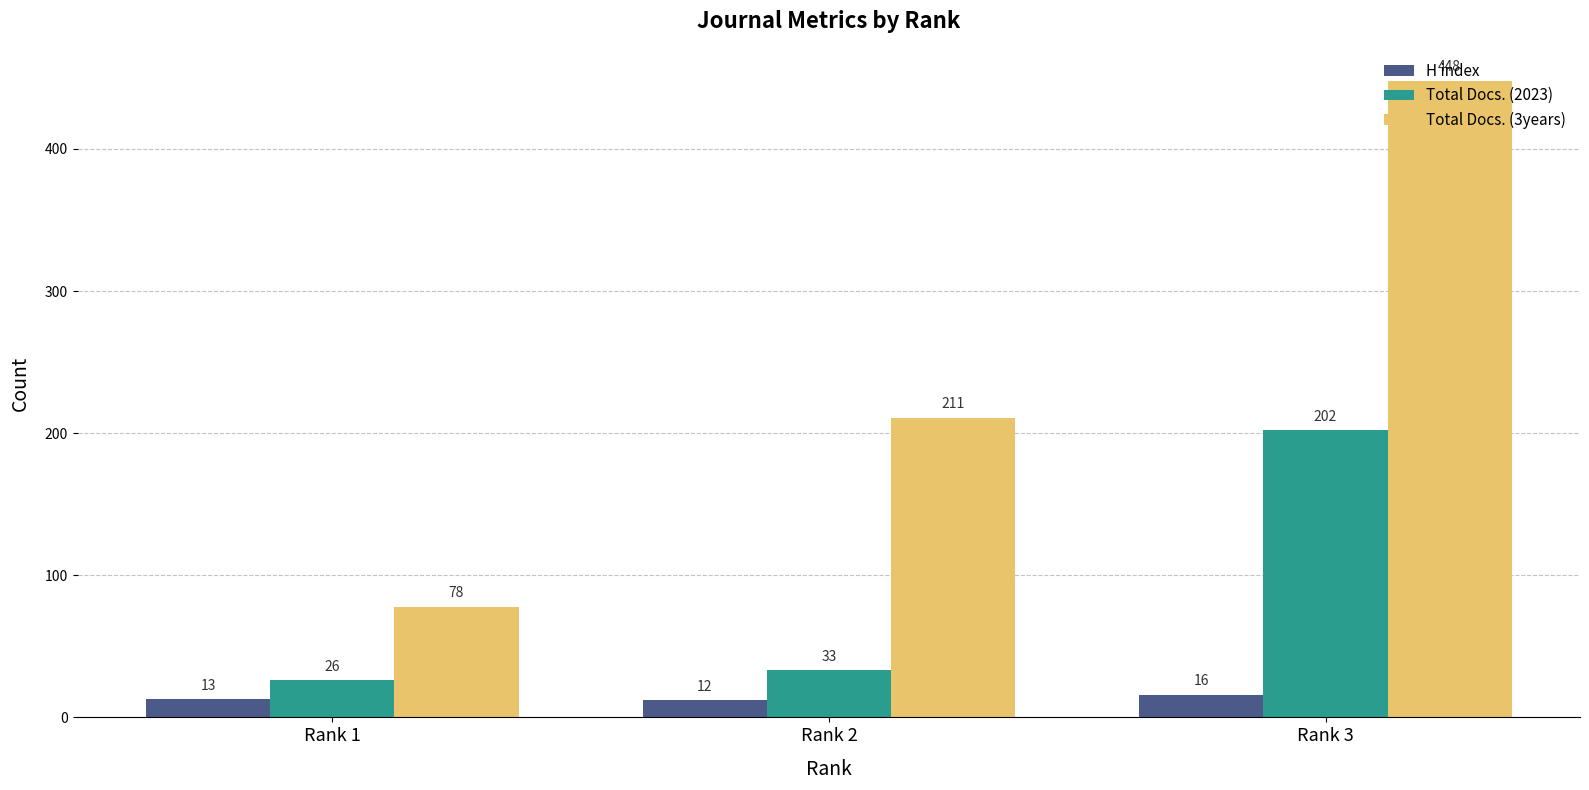

Is the value of Total Docs. (2023) at Rank 3 greater than the value of H index at Rank 2?

Yes